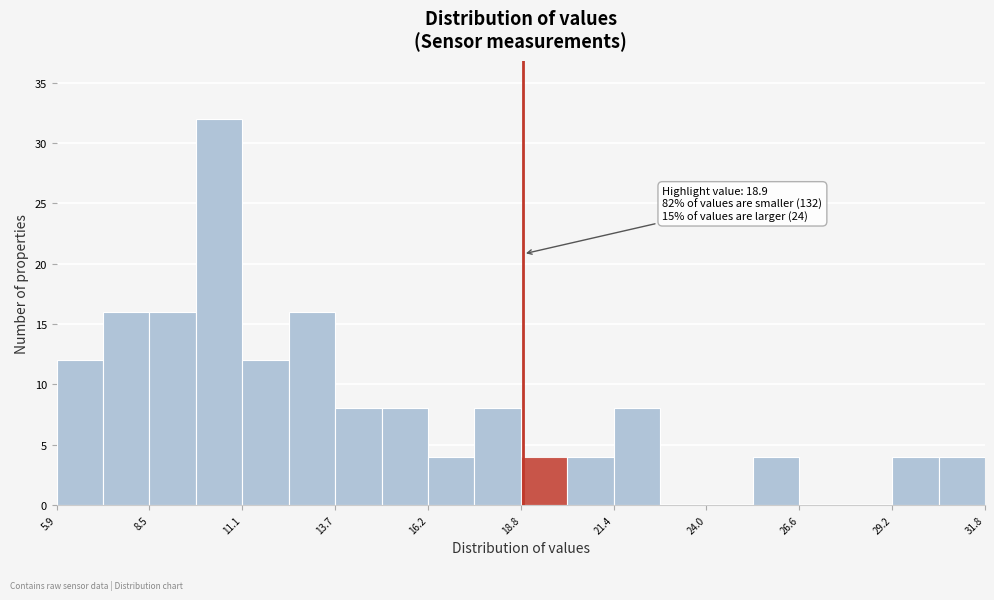

Read against the x-axis, roughly where is the centre of the tallest bar?

10.5